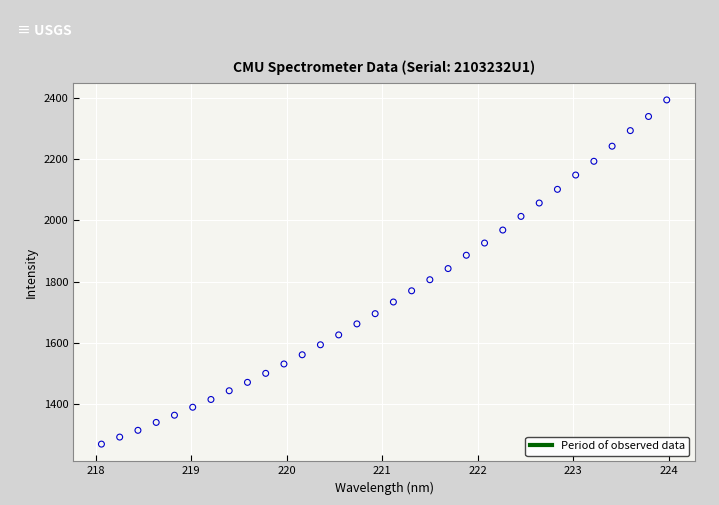

What is the range of X values (max minus min)?

5.9